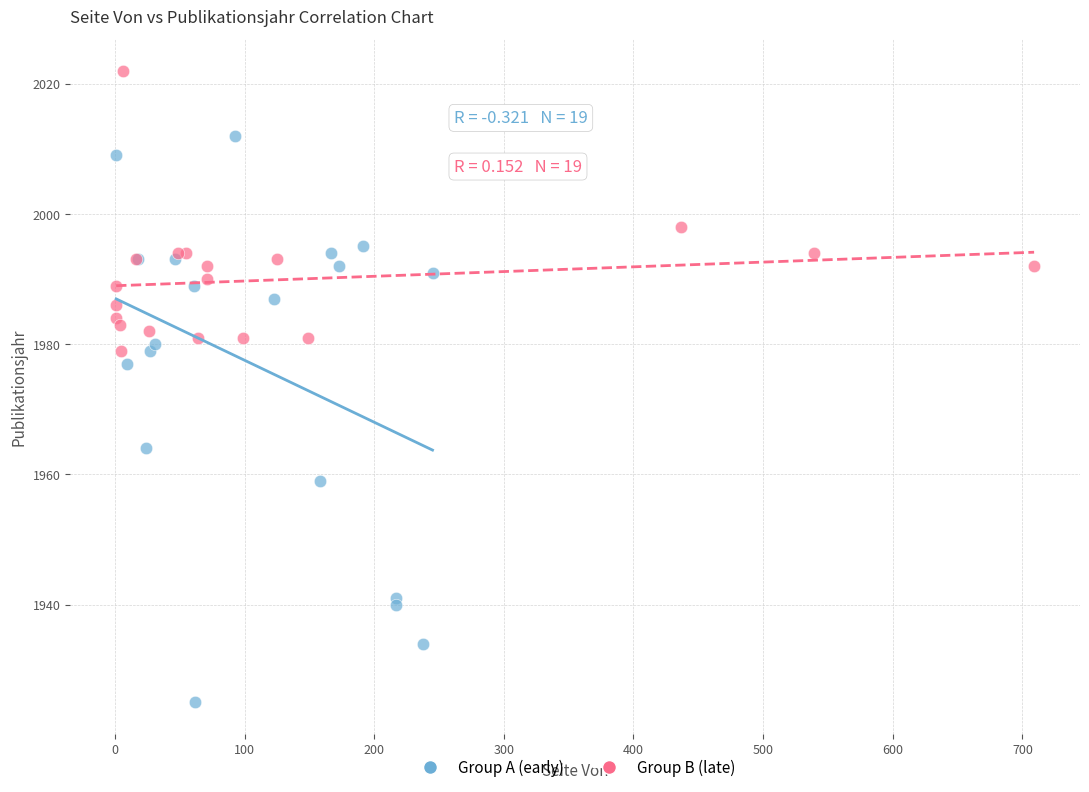

Which series has the widest spread of Y values?

Group A (early)